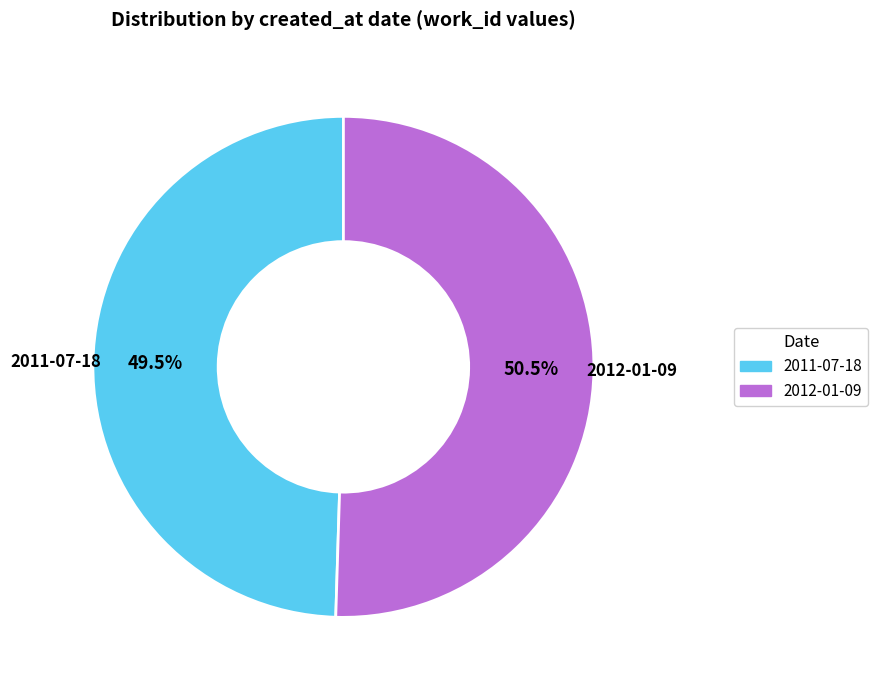

To the nearest percent, what is the combined percentage of 2012-01-09 and 2011-07-18?

100%